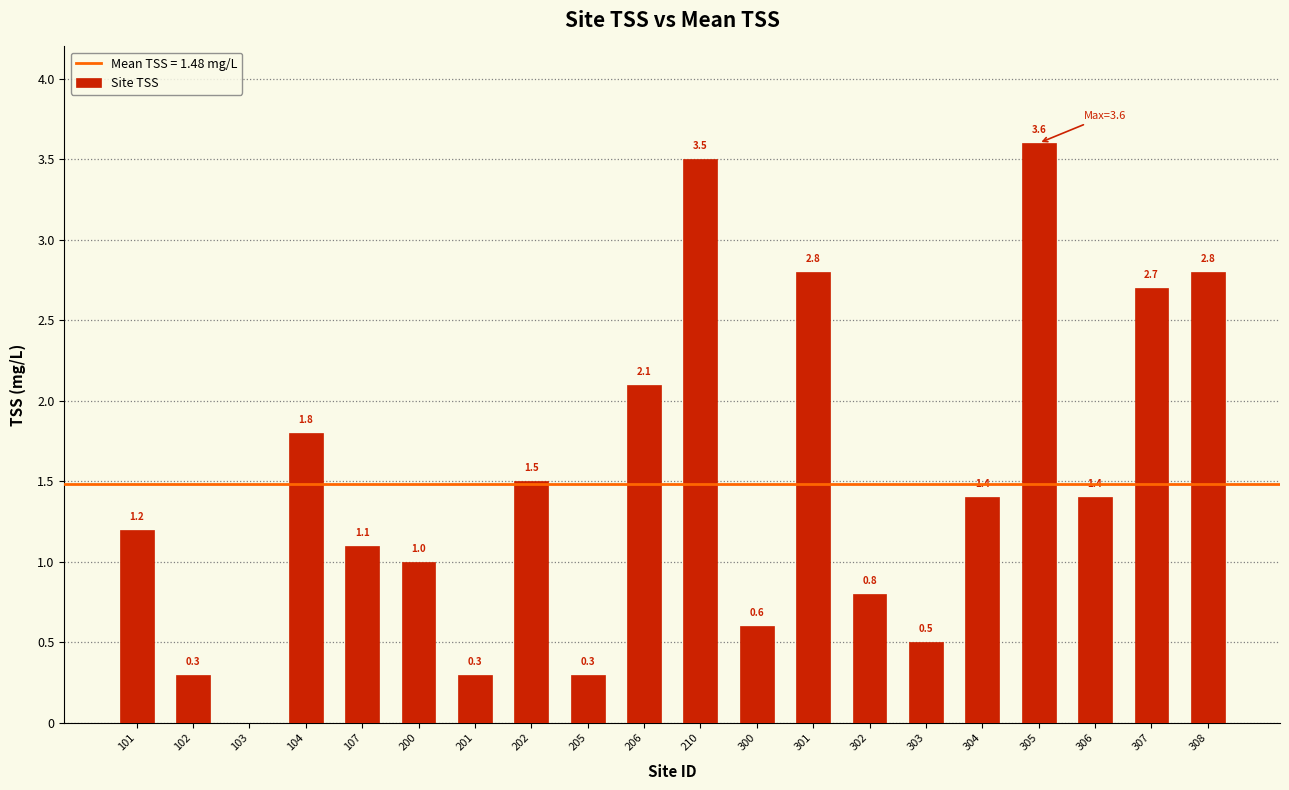

What is the change in value from 205 to 206?

+1.8